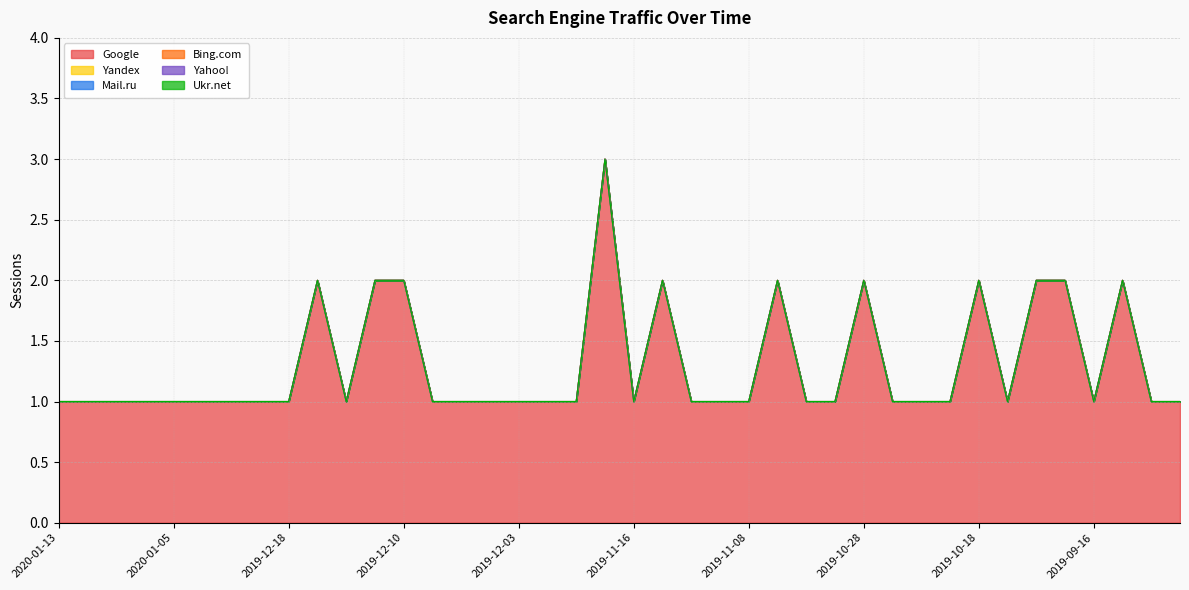

What is the value of the Google point at the 6th from the left?

1